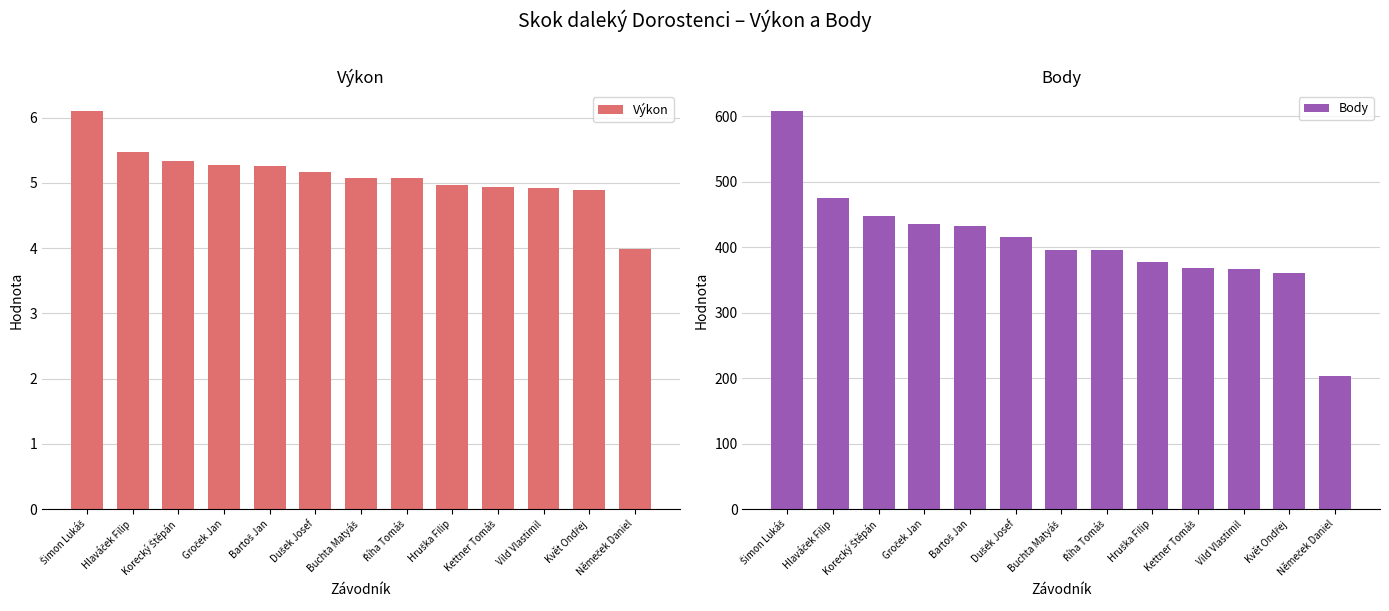

Which category has the lowest value in the Výkon series?

Němeček Daniel